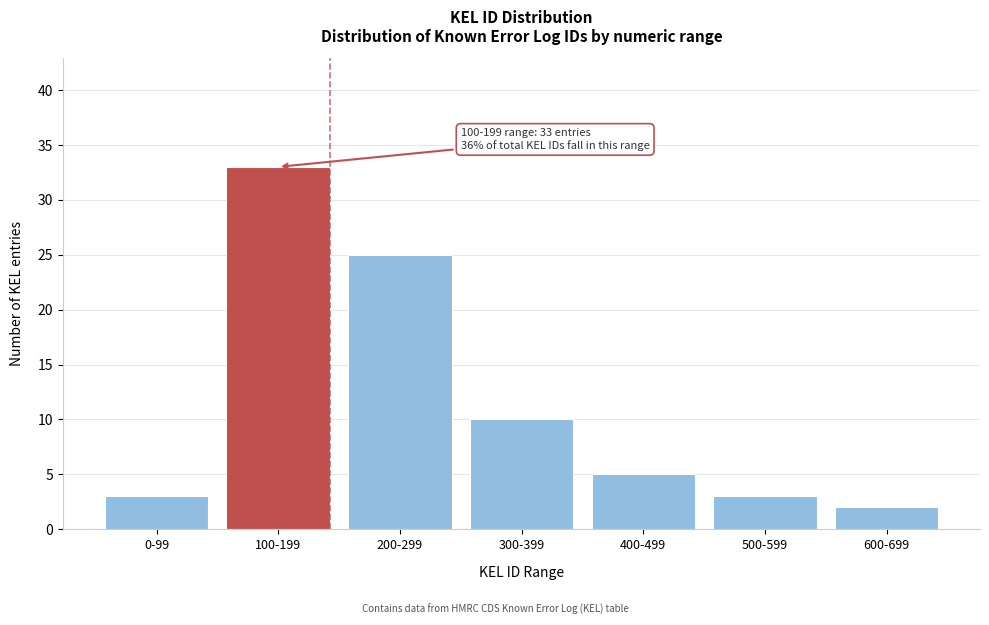

Reading right to left, list all the values displayed in this chart.

600-699=2	500-599=3	400-499=5	300-399=10	200-299=25	100-199=33	0-99=3